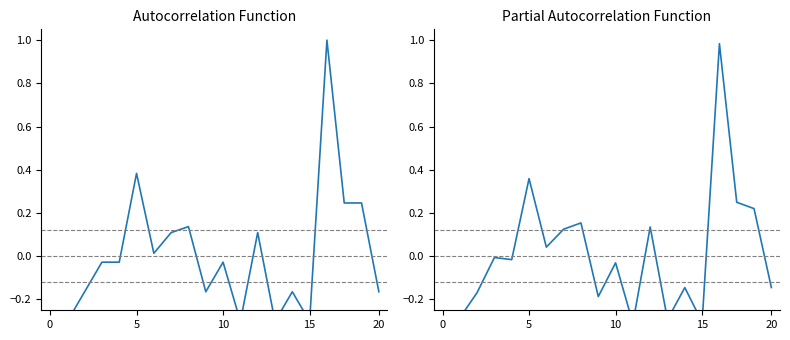

What is the minimum value shown in the chart?

-0.3